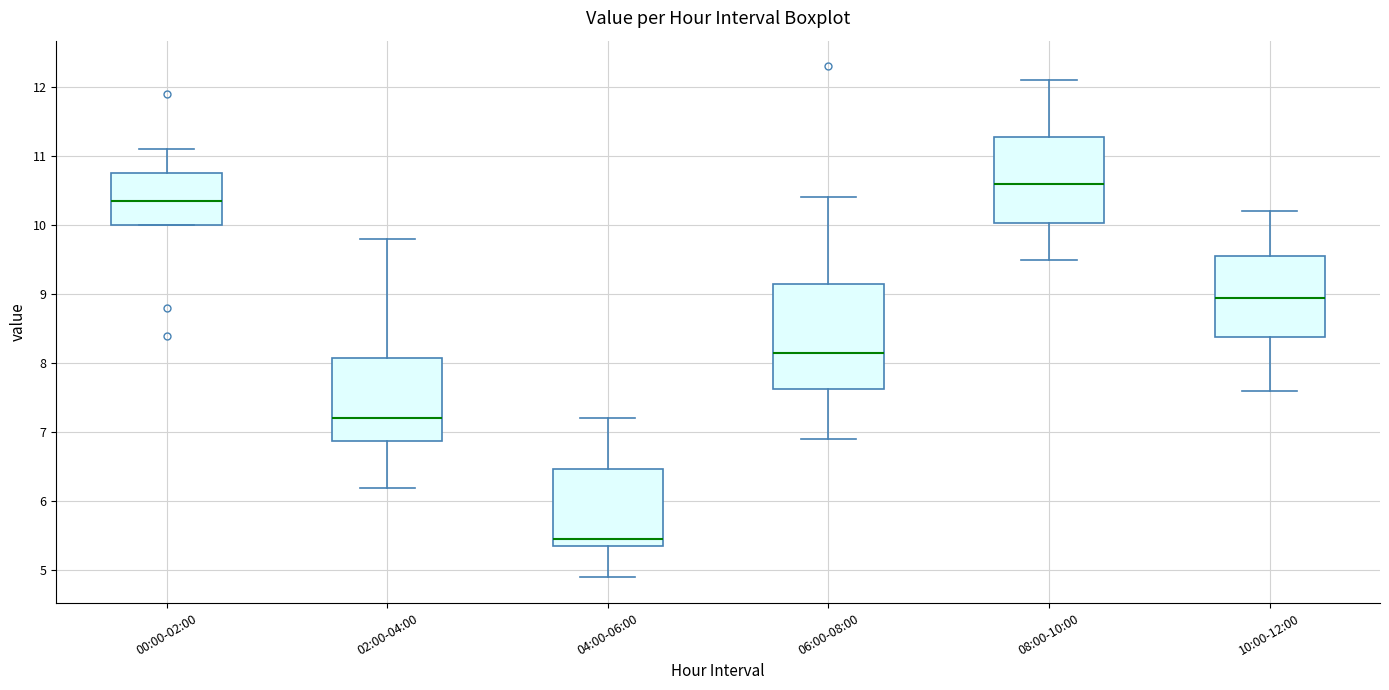

Where is the lower edge of the box for 00:00-02:00 on the y-axis? The values are not printed on the chart, so give them approximately, as read against the axis.

10.0